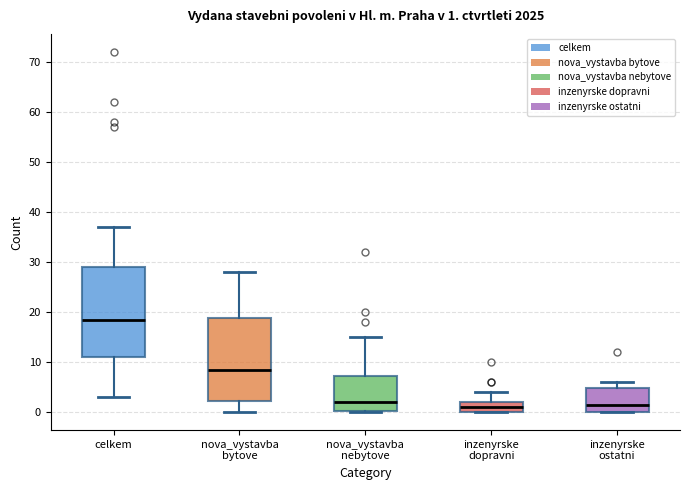

Comparing the boxes themselves (not the whiskers), which one is the tallest?

celkem